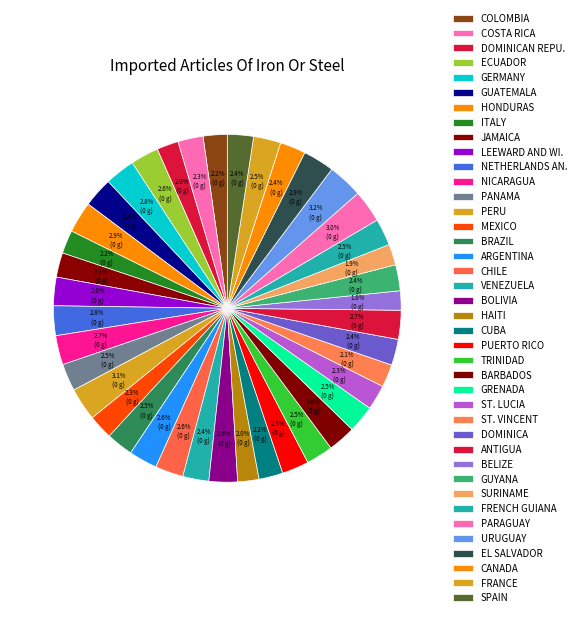

To the nearest percent, what is the average slice percentage?

2%